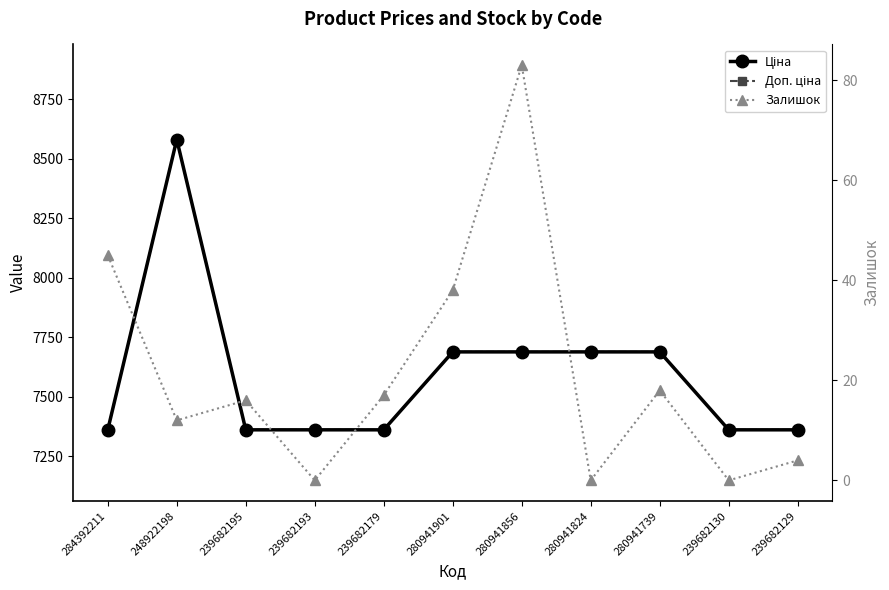

Rank the series at 239682129 from highest to lowest value.

Ціна, Доп. ціна, Залишок